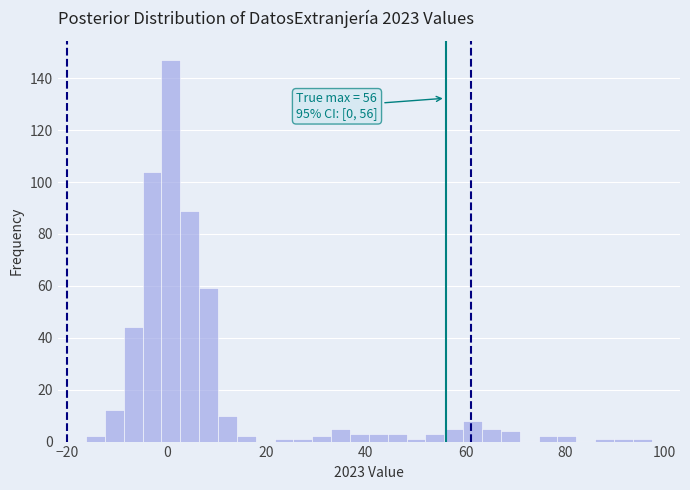

Around what value on the x-axis is the tallest bar? Give the approximate position of its centre, as read against the axis.

0